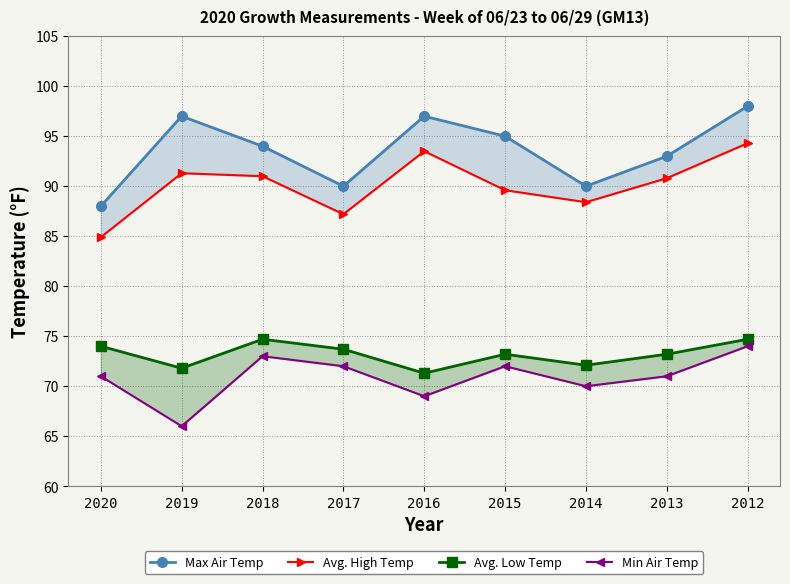

How many series are shown in this chart?

4